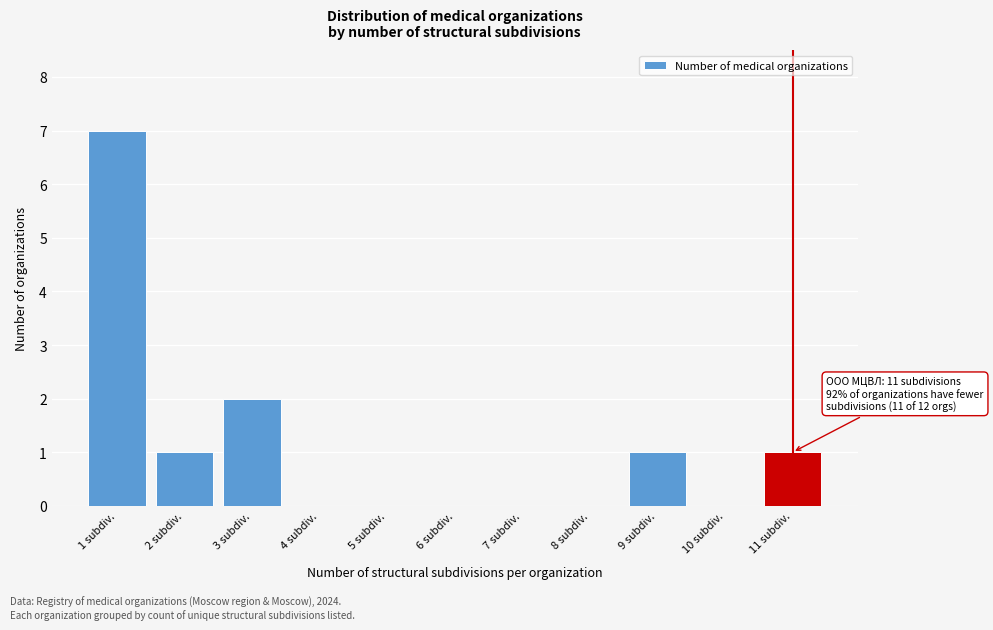

Reading right to left, transcribe all the data shown in this chart.

11 subdiv.=1	10 subdiv.=0	9 subdiv.=1	8 subdiv.=0	7 subdiv.=0	6 subdiv.=0	5 subdiv.=0	4 subdiv.=0	3 subdiv.=2	2 subdiv.=1	1 subdiv.=7